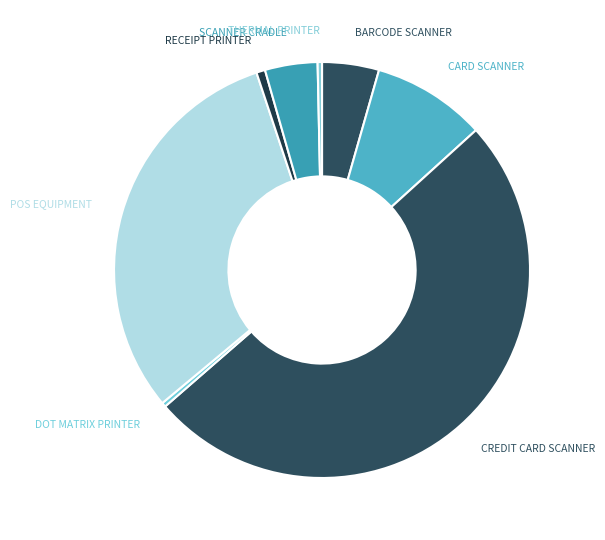

Approximately how many times larger is the value at CARD SCANNER compared to SCANNER CRADLE?

2.2